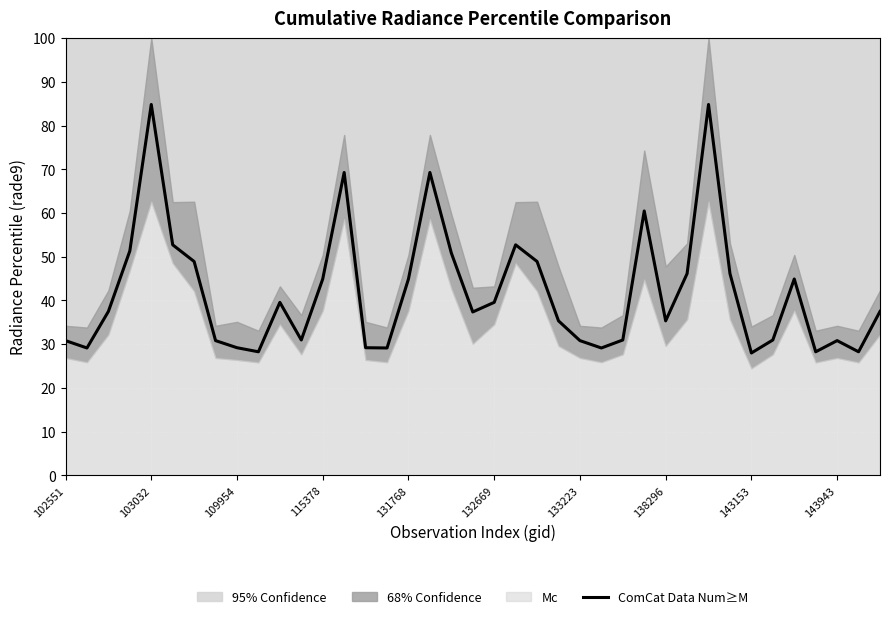

What is the highest value of the ComCat Data Num≥M series?

84.8